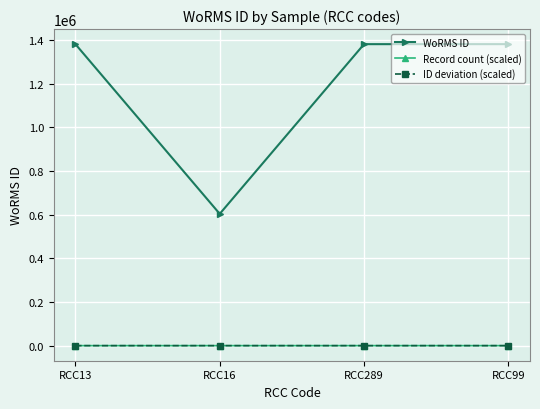

At how many categories does at least one series exceed 834639?

3